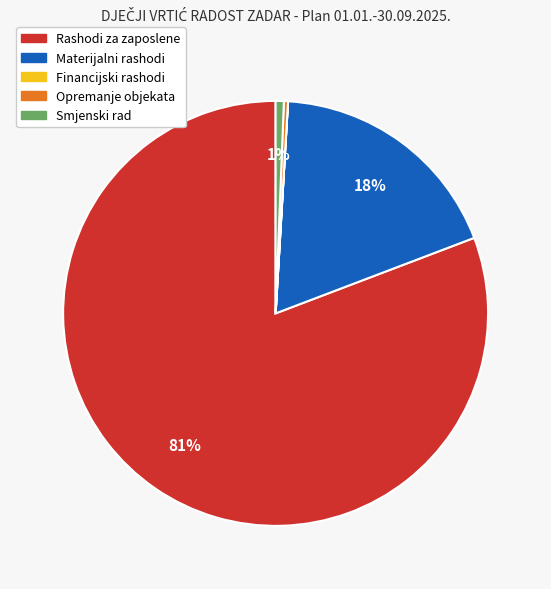

Which category has the biggest portion of the pie?

Rashodi za zaposlene